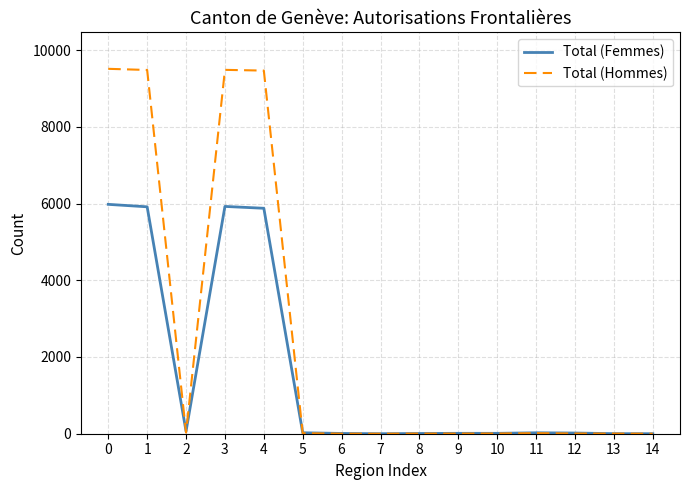

What is the greatest value displayed?

9512